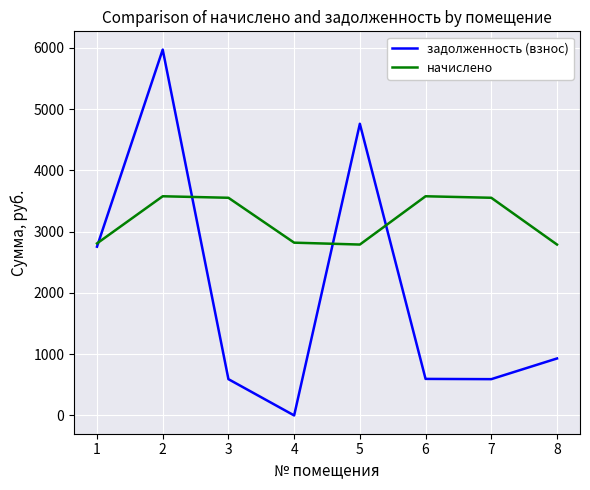

Which series has the largest range (max minus min)?

задолженность (взнос)